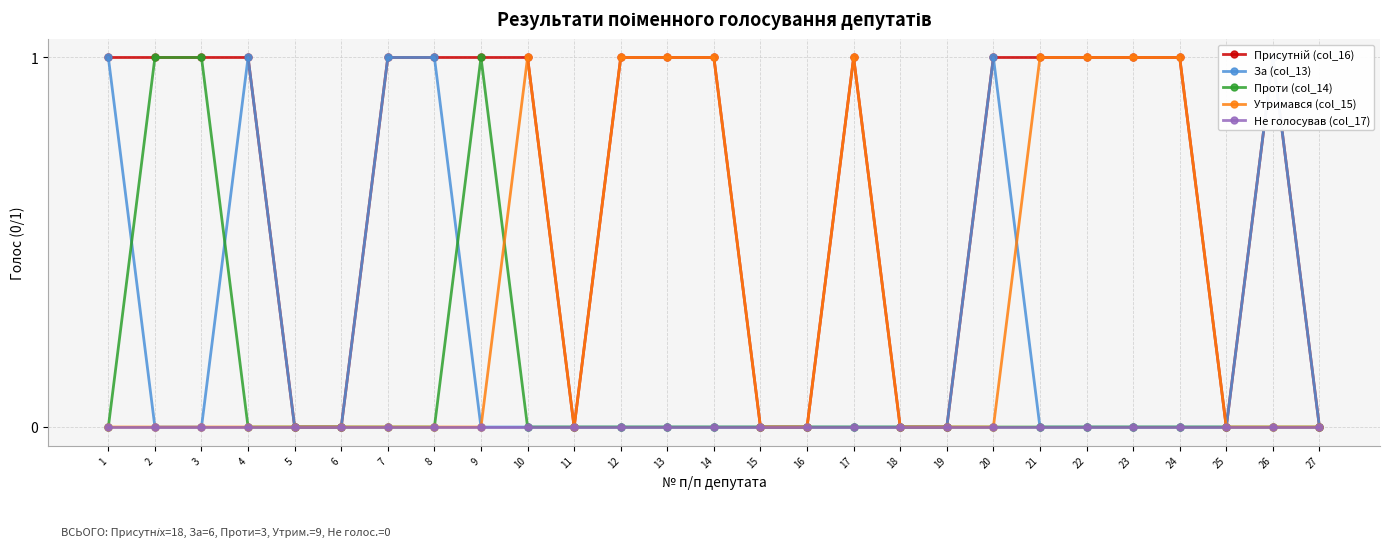

List the series in order of their peak value, lowest first.

Не голосував (col_17), Присутній (col_16), За (col_13), Проти (col_14), Утримався (col_15)